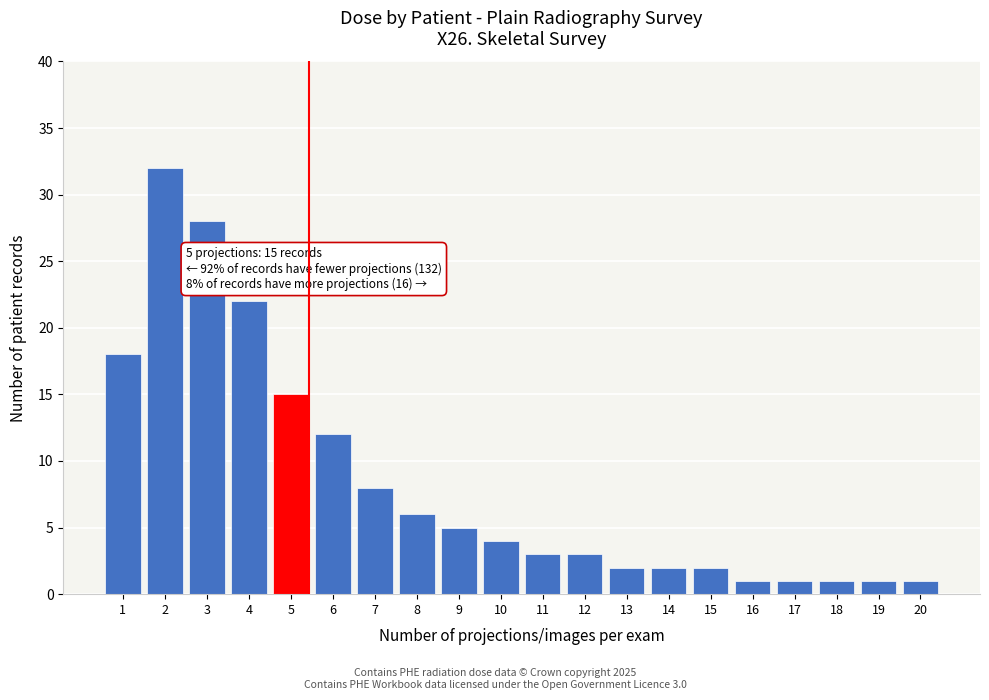

Reading right to left, extract all data points from this chart.

1	1	1	1	1	2	2	2	3	3	4	5	6	8	12	15	22	28	32	18